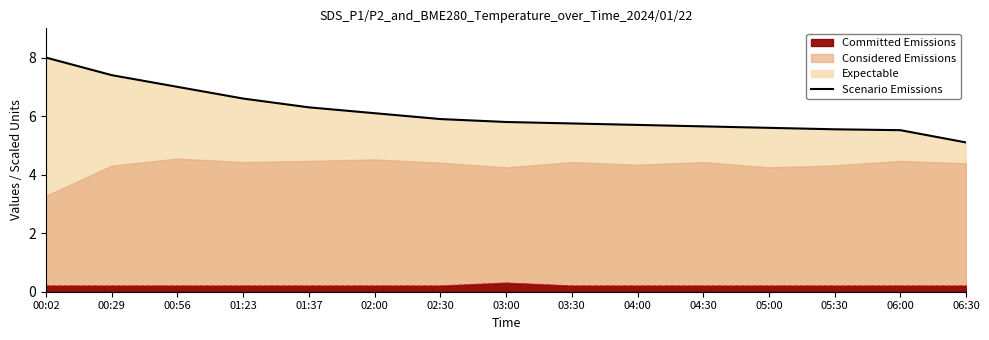

What is the greatest value displayed?

8.0